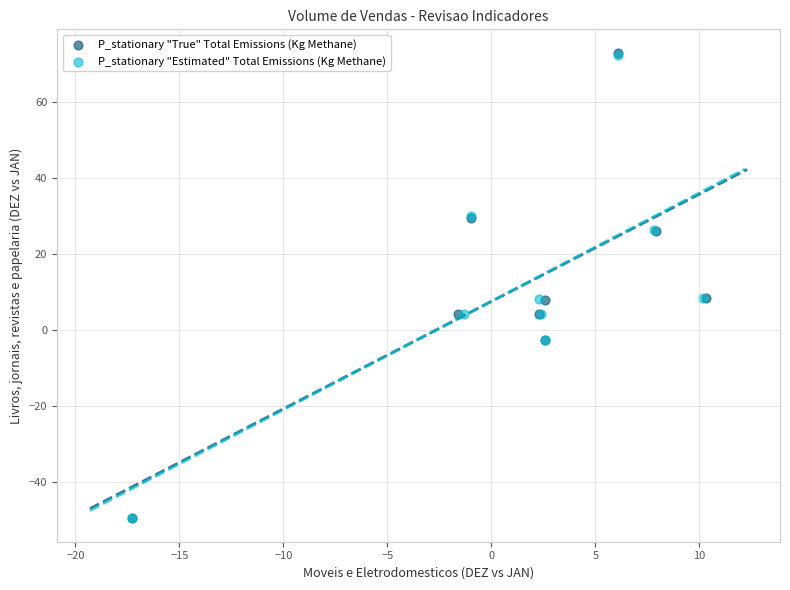

Which series has the widest spread of Y values?

P_stationary "True" Total Emissions (Kg Methane)